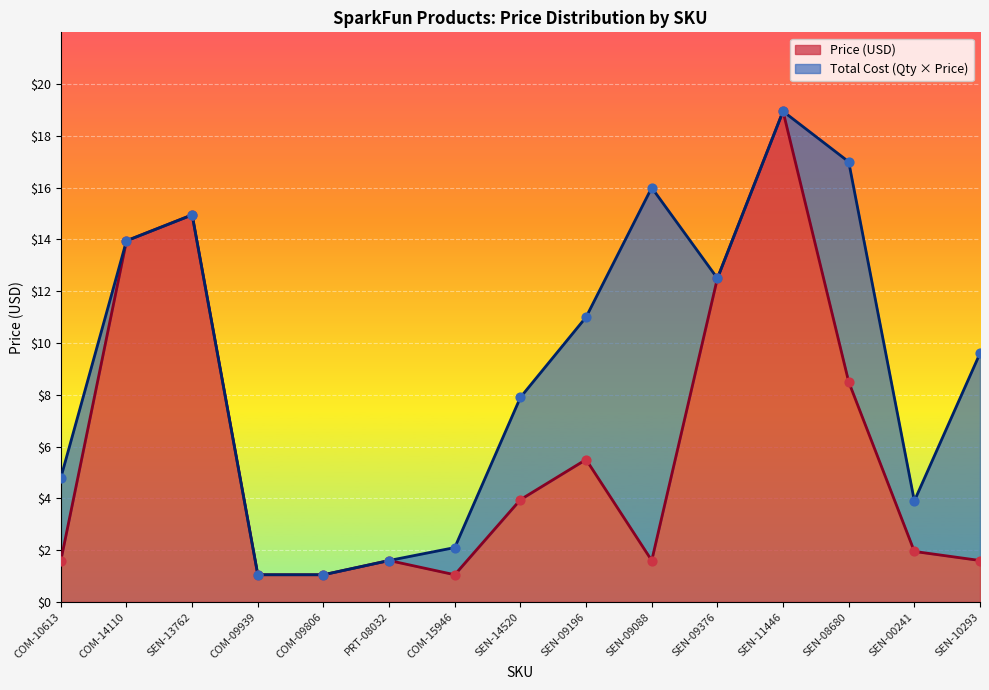

What is the total value across all series at SEN-09376?

25.0